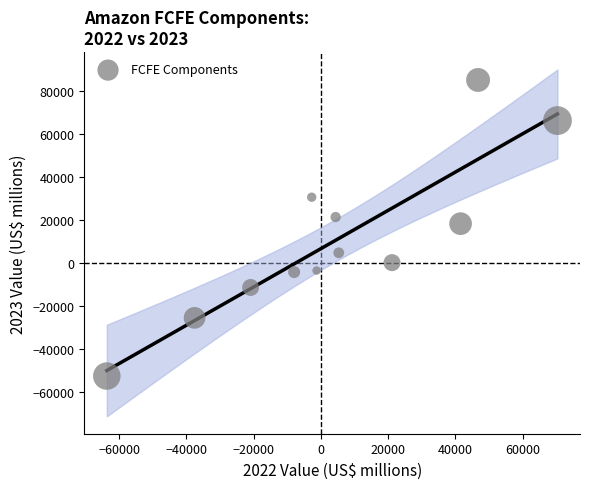

What Y value in the scatter plot is closest to 16108?

18129